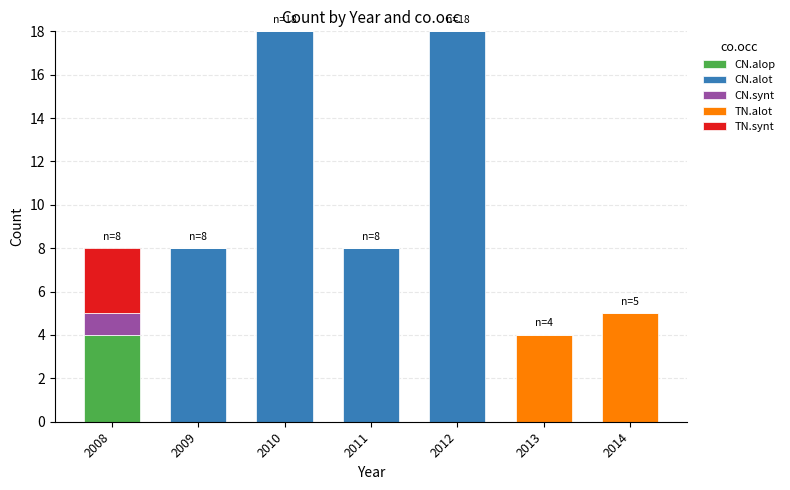

How many data points does each series have?

7